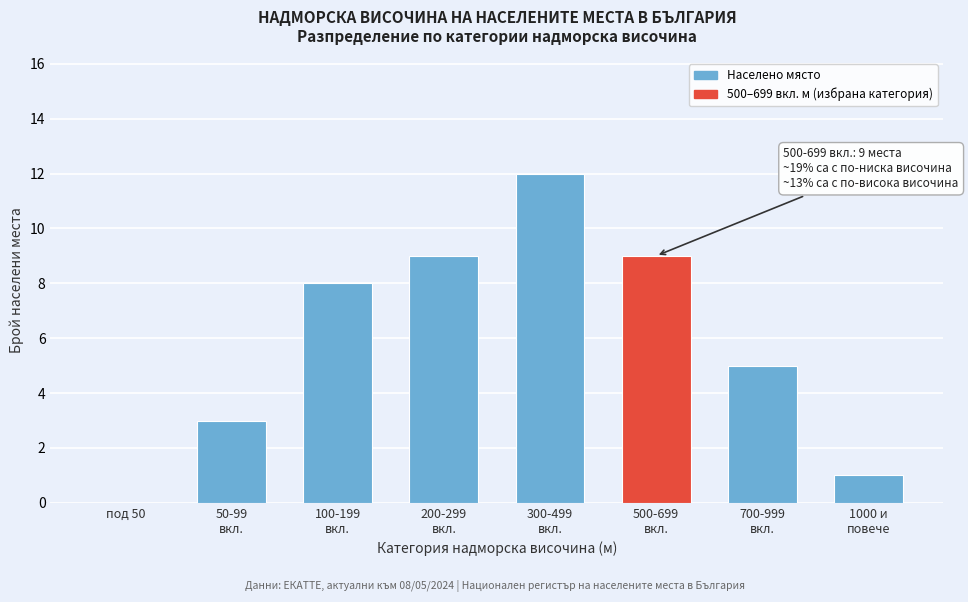

The value at под 50 is -8. True or false?

False